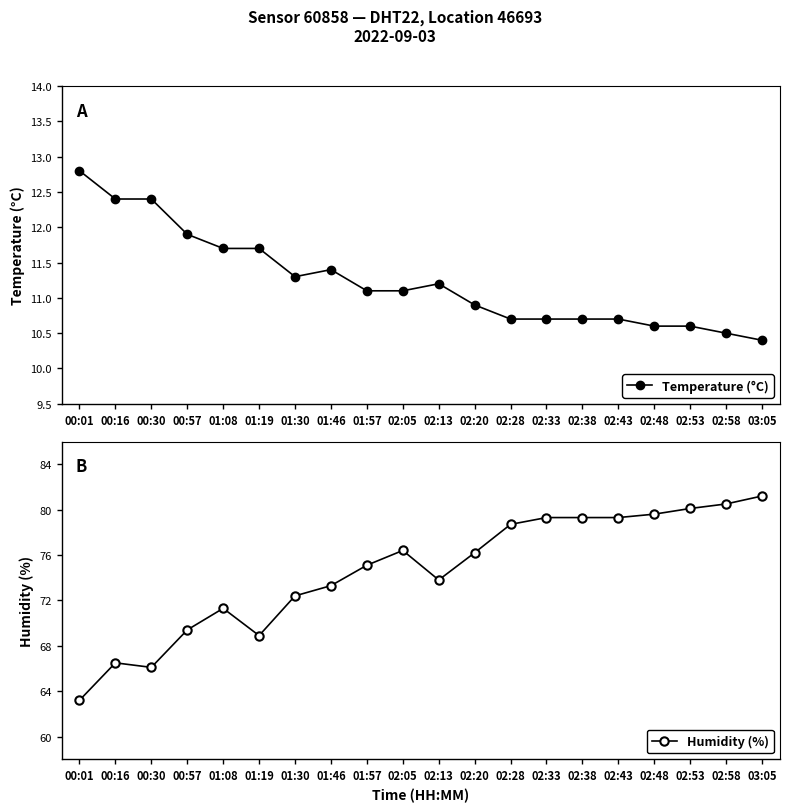

The Humidity (%) series shows 111.3 at 02:43. True or false?

False